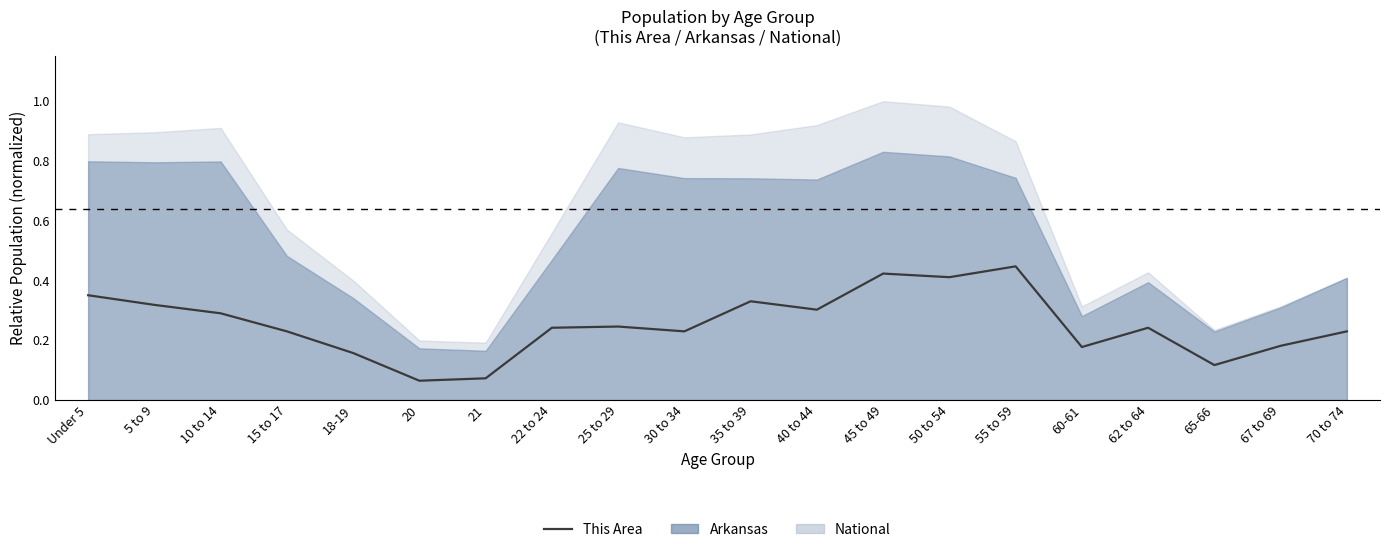

At which category does the chart reach its peak across all series?

55 to 59